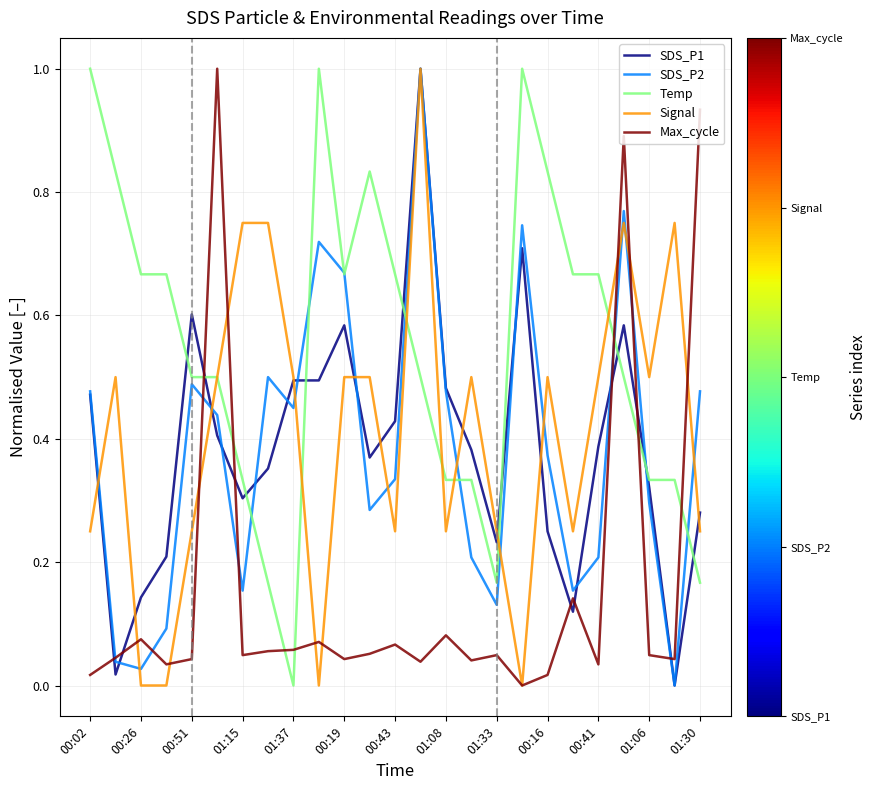

What is the maximum value for SDS_P1?

1.0